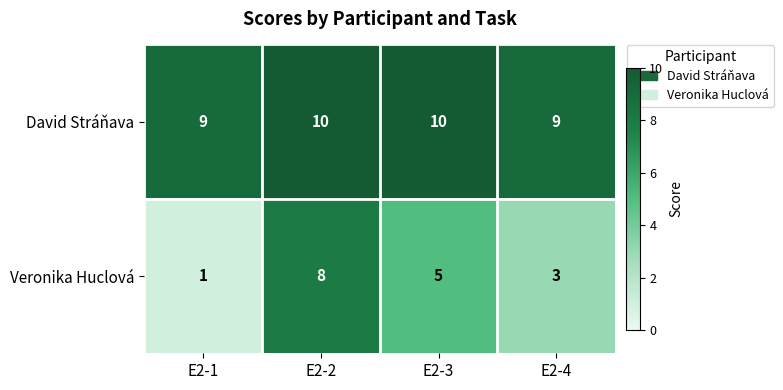

What is the difference between the highest and lowest values at E2-4?

6